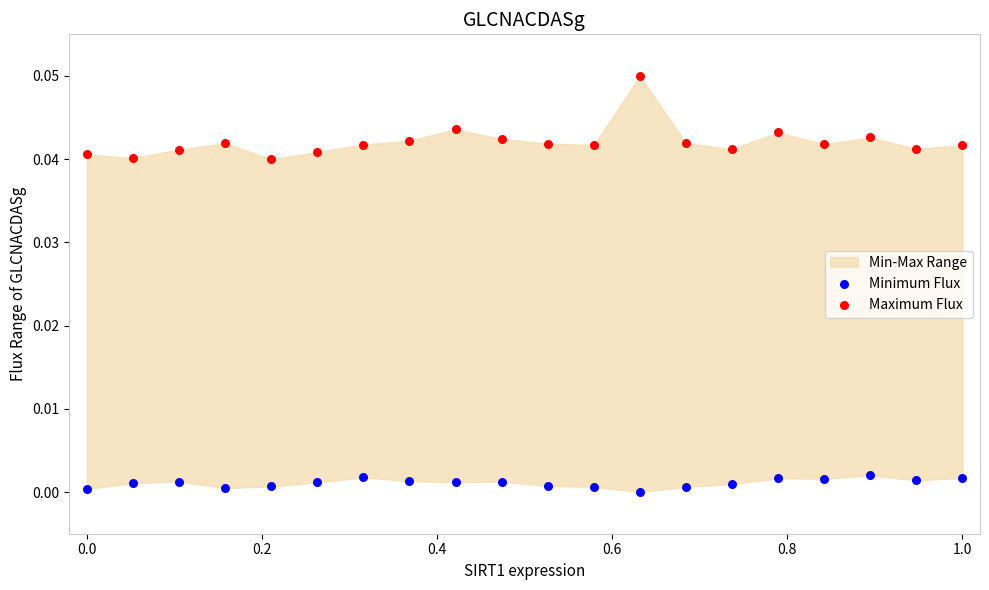

Across all data points, what is the range of X values (max minus min)?

1.0